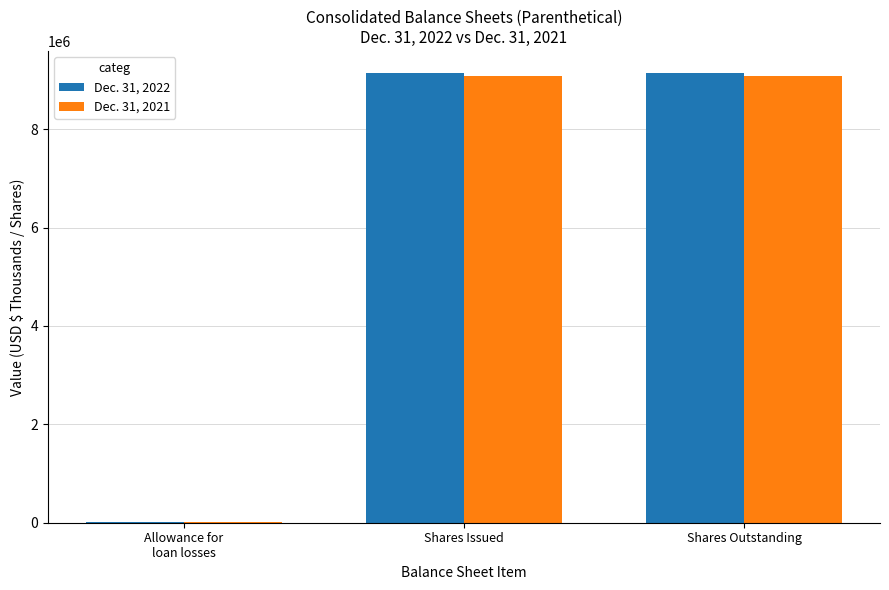

Reading left to right, transcribe all the data shown in this chart.

Dec. 31, 2022: Allowance for
loan losses=14734	Shares Issued=9131973	Shares Outstanding=9131973
Dec. 31, 2021: Allowance for
loan losses=10316	Shares Issued=9071417	Shares Outstanding=9071417